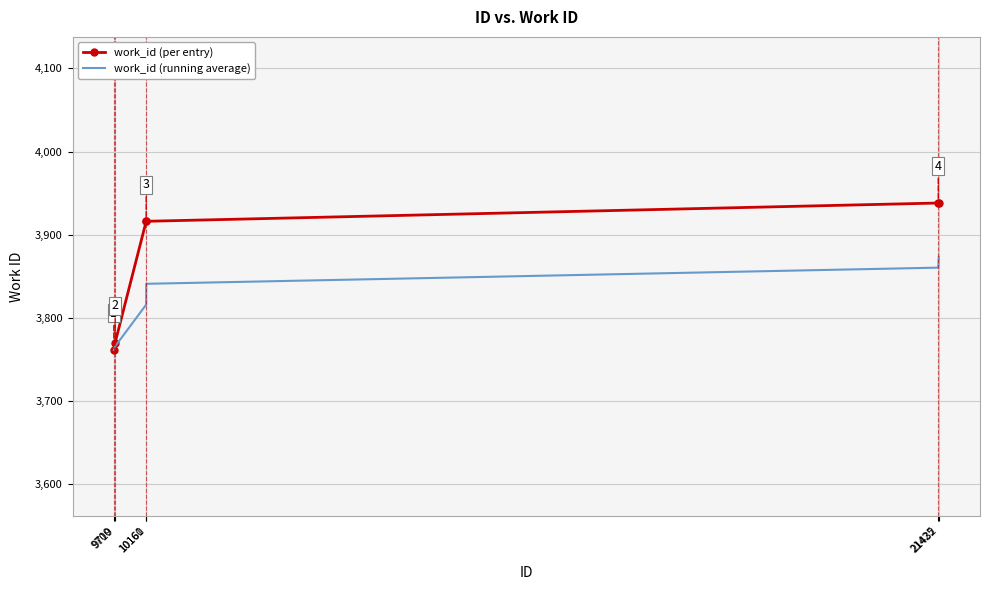

Reading right to left, transcribe all the data shown in this chart.

work_id (per entry): 21432=3938.0	21425=3938.0	10161=3916.0	10160=3916.0	9719=3770.0	9700=3761.0
work_id (running average): 21432=3873.2	21425=3860.2	10161=3840.8	10160=3815.7	9719=3765.5	9700=3761.0